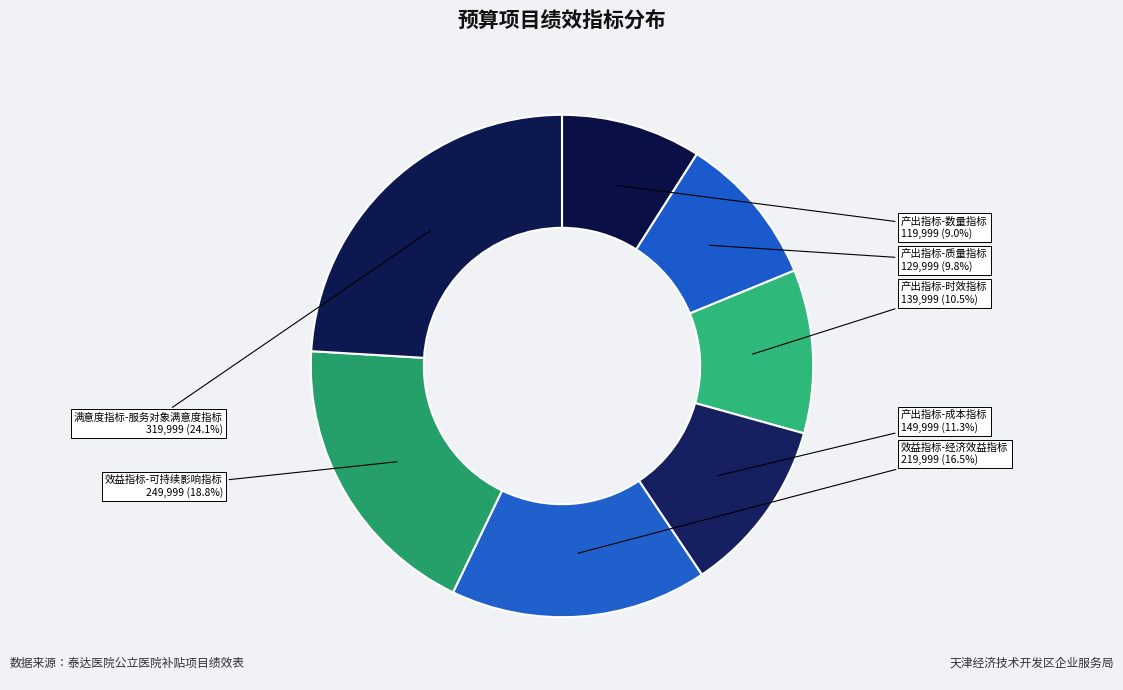

The 产出指标-成本指标 slice represents 11% of the pie. True or false?

True